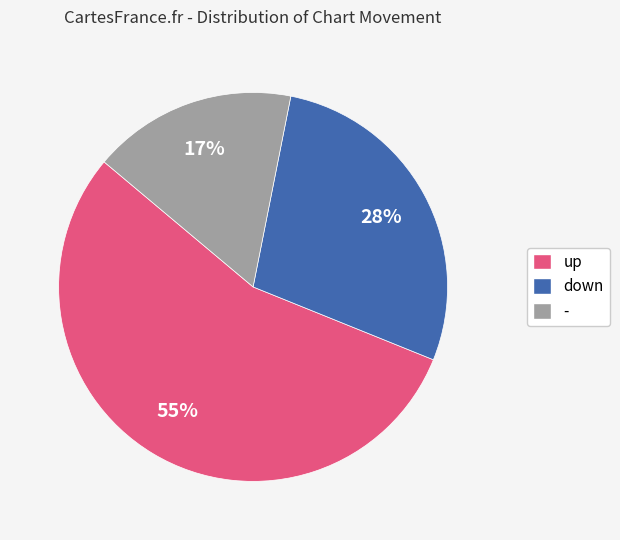

How many slices are in this pie chart?

3